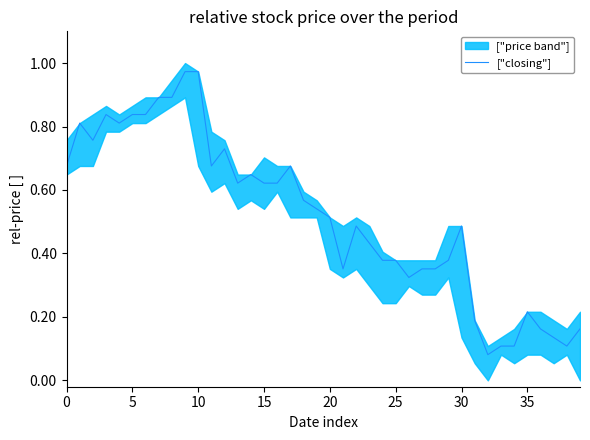

What is the smallest value displayed?

0.1